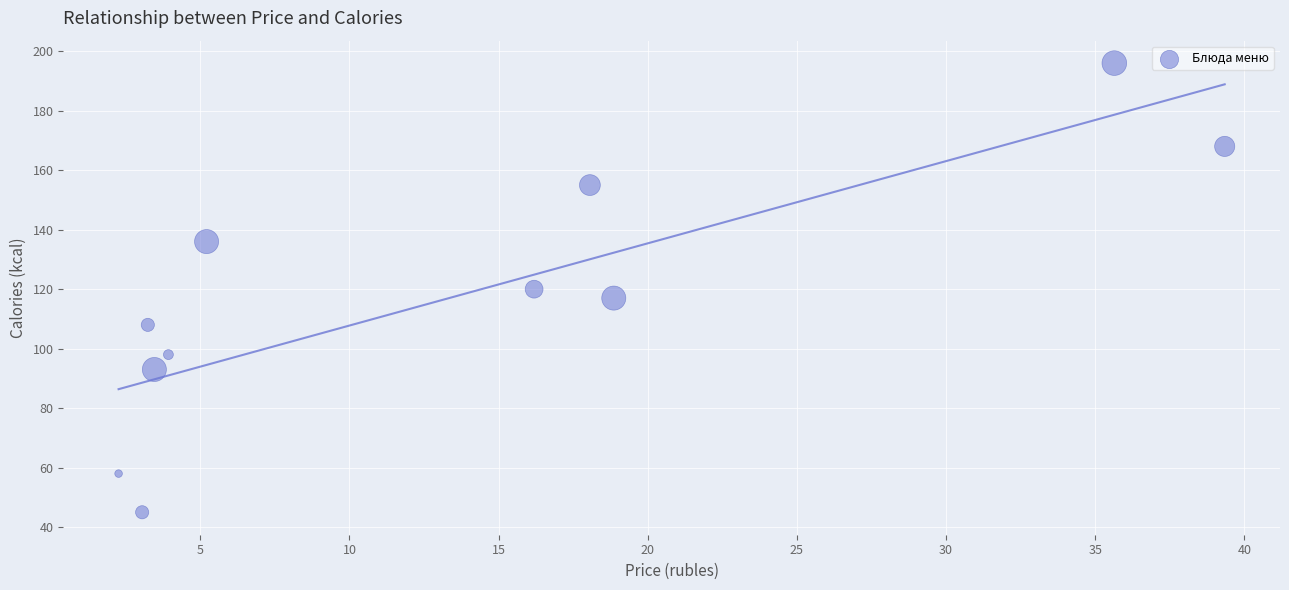

What is the average Y value?

118